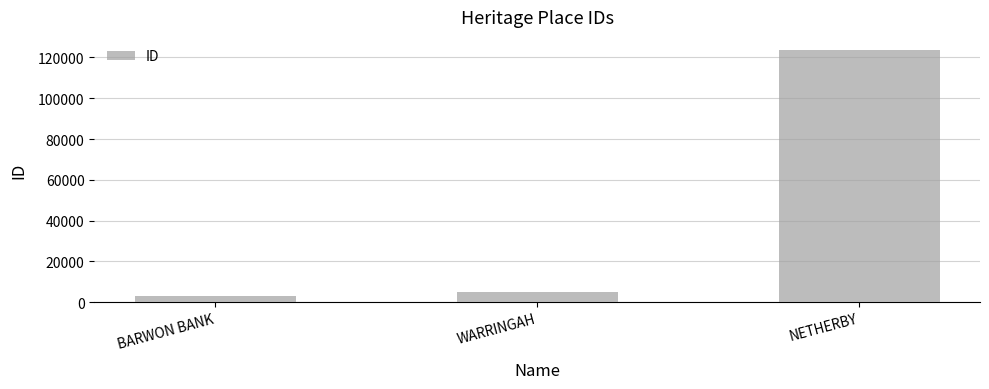

What is the label of the 2nd bar from the right?

WARRINGAH